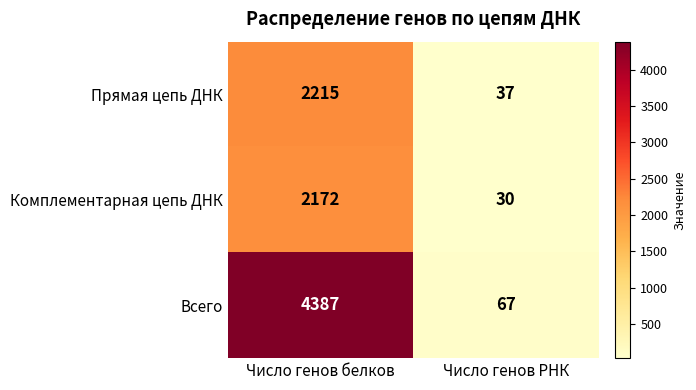

What value does the Комплементарная цепь ДНК series have at Число генов белков, to the nearest 10?

2170